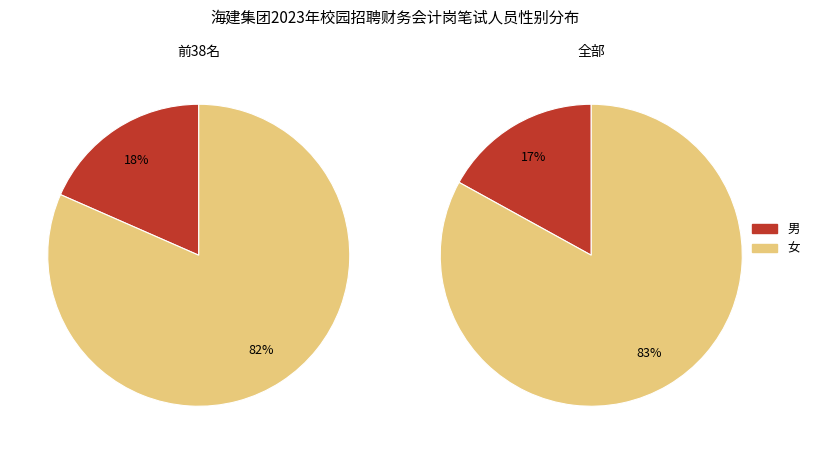

The 男 slice represents 19% of the pie. True or false?

False